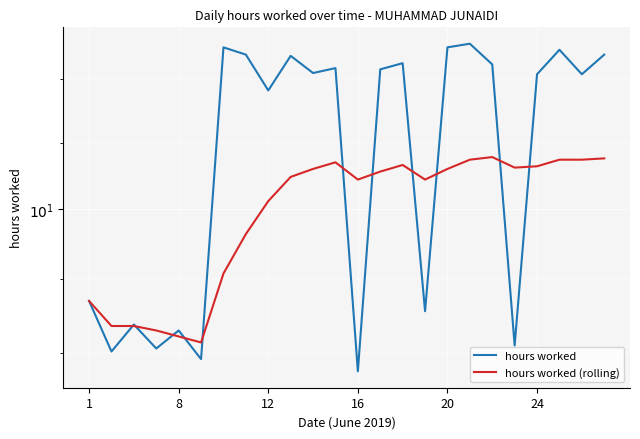

What is the average value of the hours worked (rolling) series?

10.0